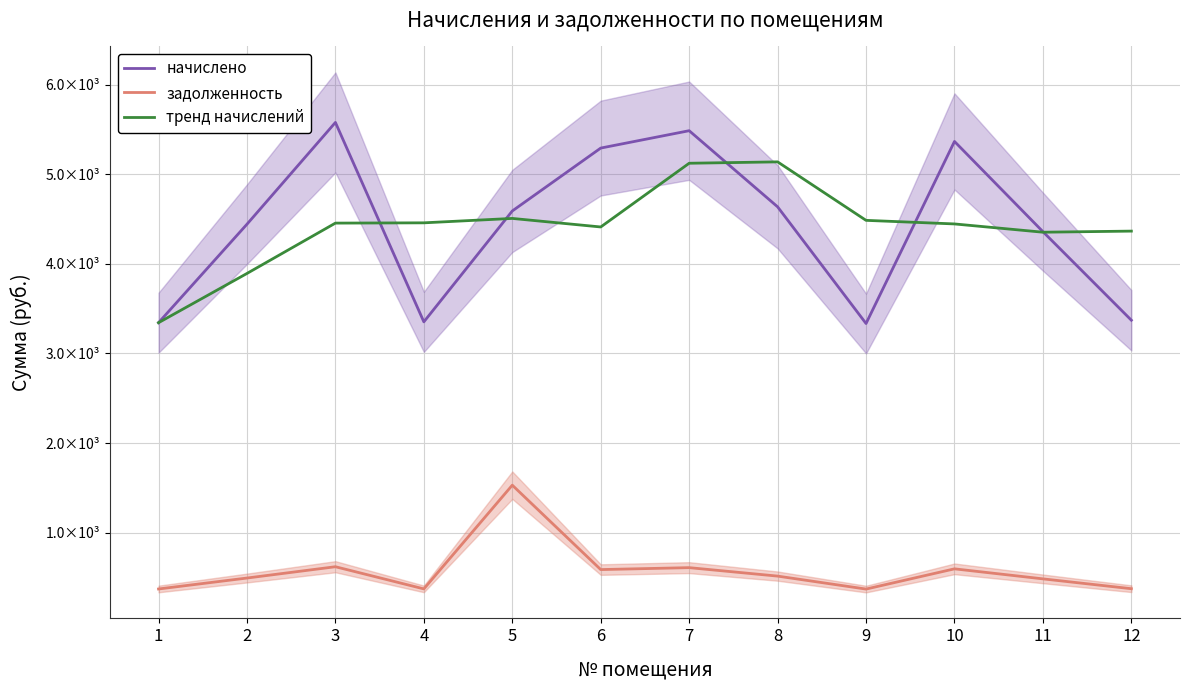

How many data points in тренд начислений are less than 4453?

6